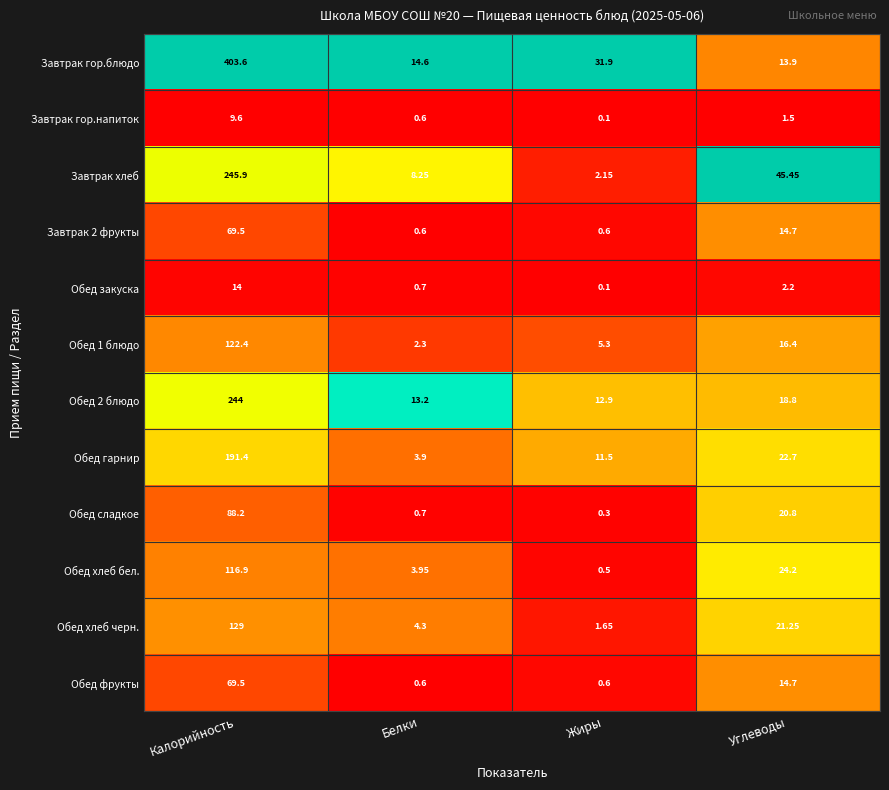

Which series changed the most between Калорийность and Жиры?

Завтрак гор.блюдо